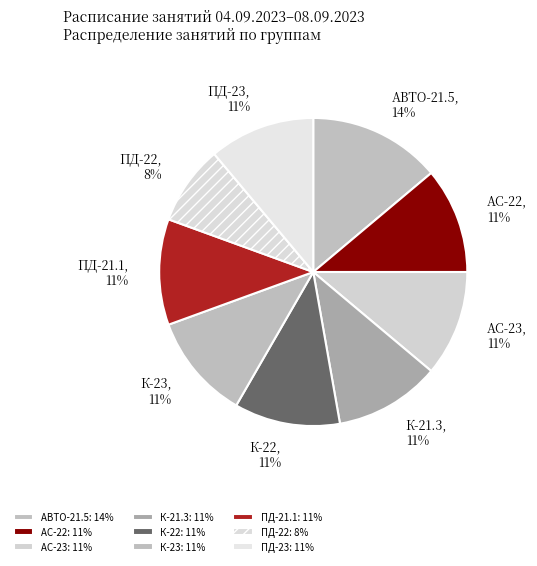

Combined, do АС-22 and К-23 account for over 50%?

No